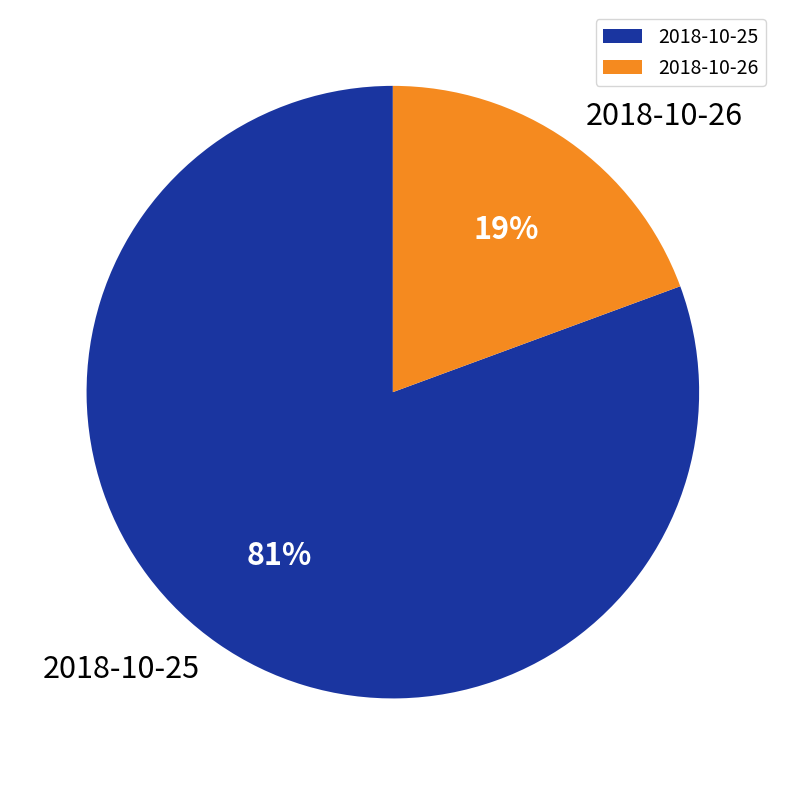

Does 2018-10-26 represent more than half of the total?

No